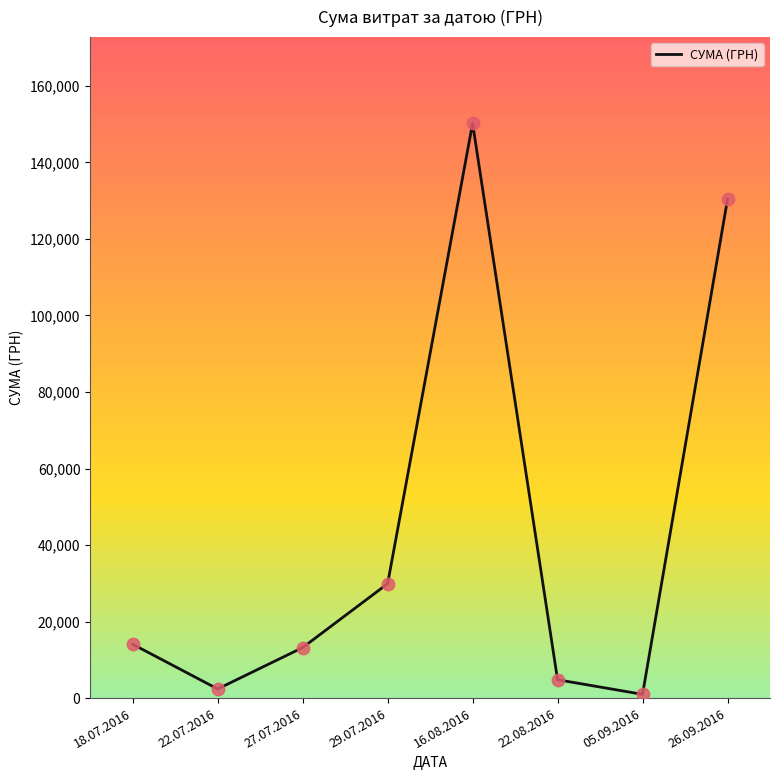

Which has a higher value, 29.07.2016 or 22.07.2016?

29.07.2016